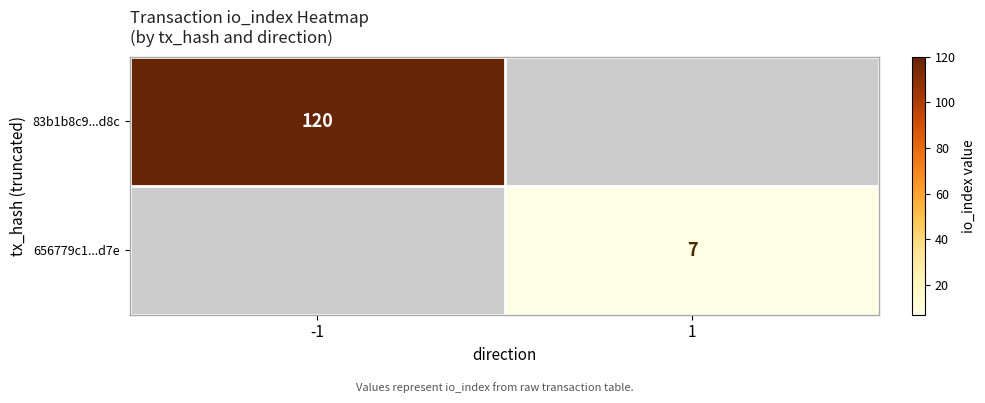

How many series are shown in this chart?

2